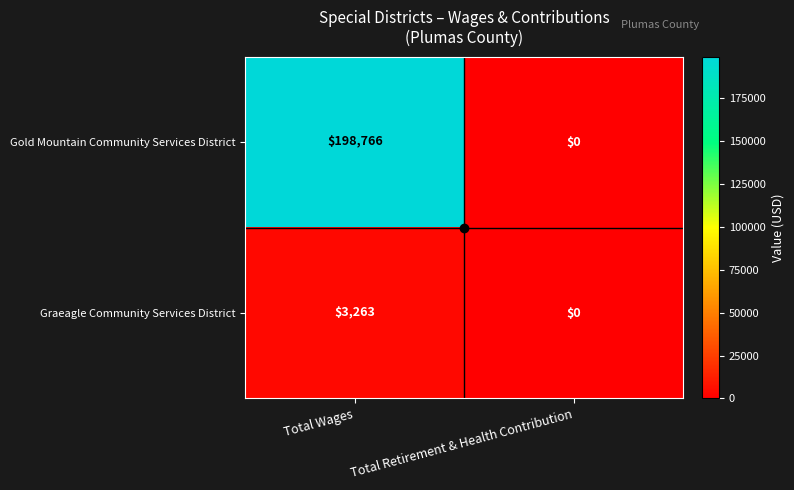

What value does the Graeagle Community Services District series have at Total Wages, to the nearest 10?

3260